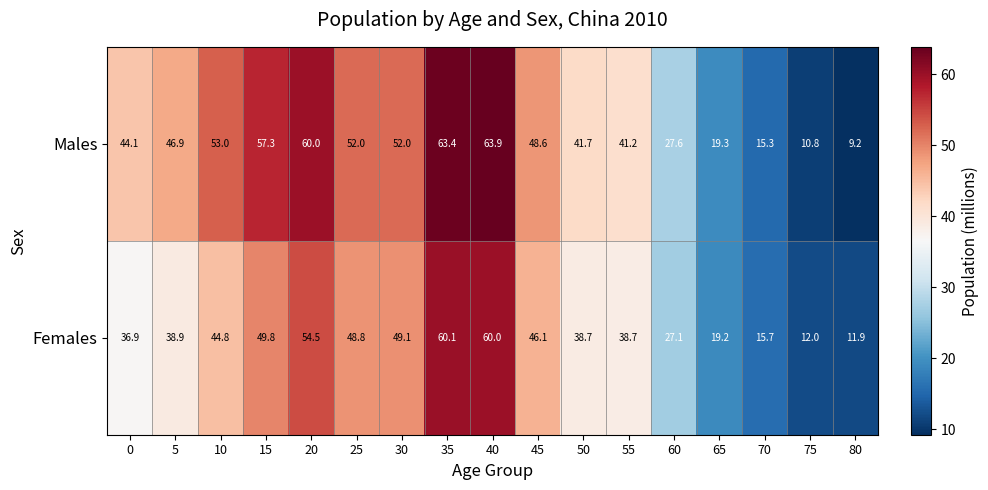

Between 25 and 55, which series saw the biggest shift?

Males